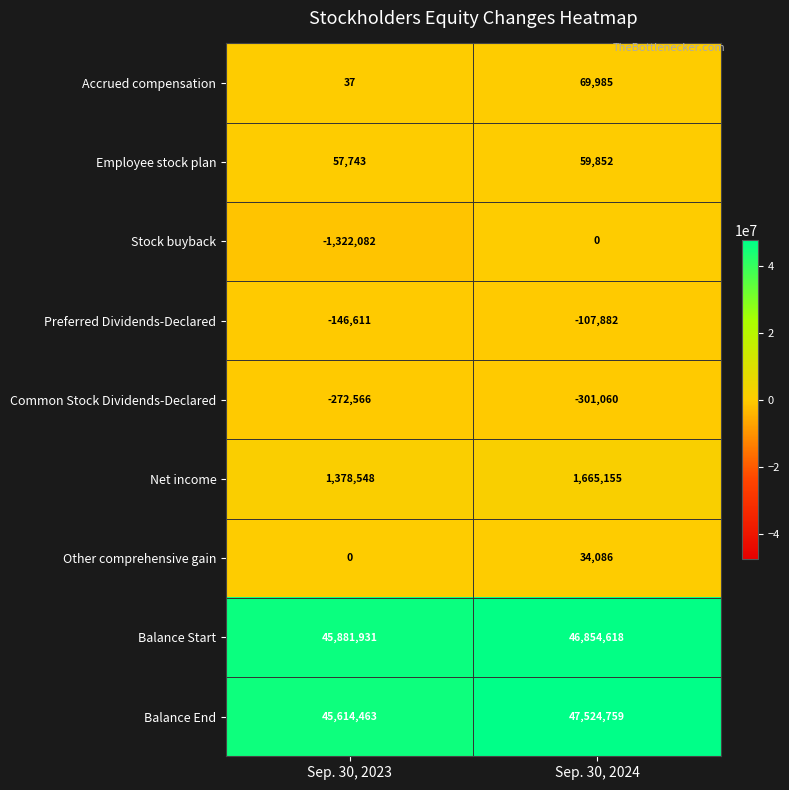

Which category has the lowest value in the Common Stock Dividends-Declared series?

Sep. 30, 2024